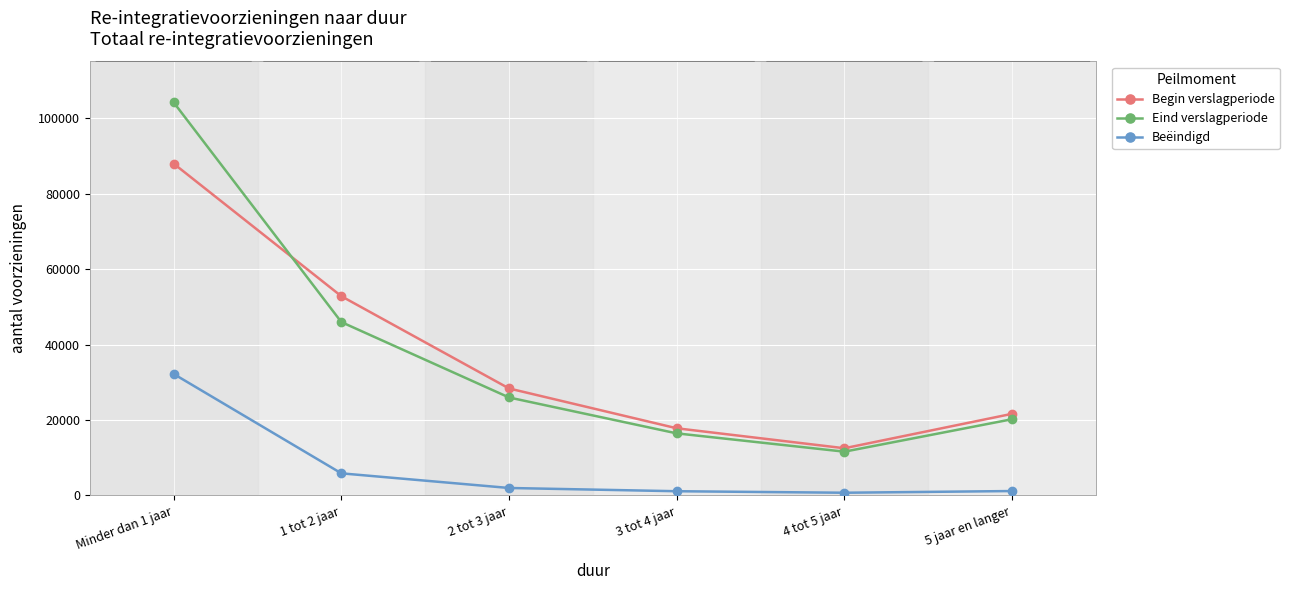

What is the difference between the highest and lowest values at Minder dan 1 jaar?

71950